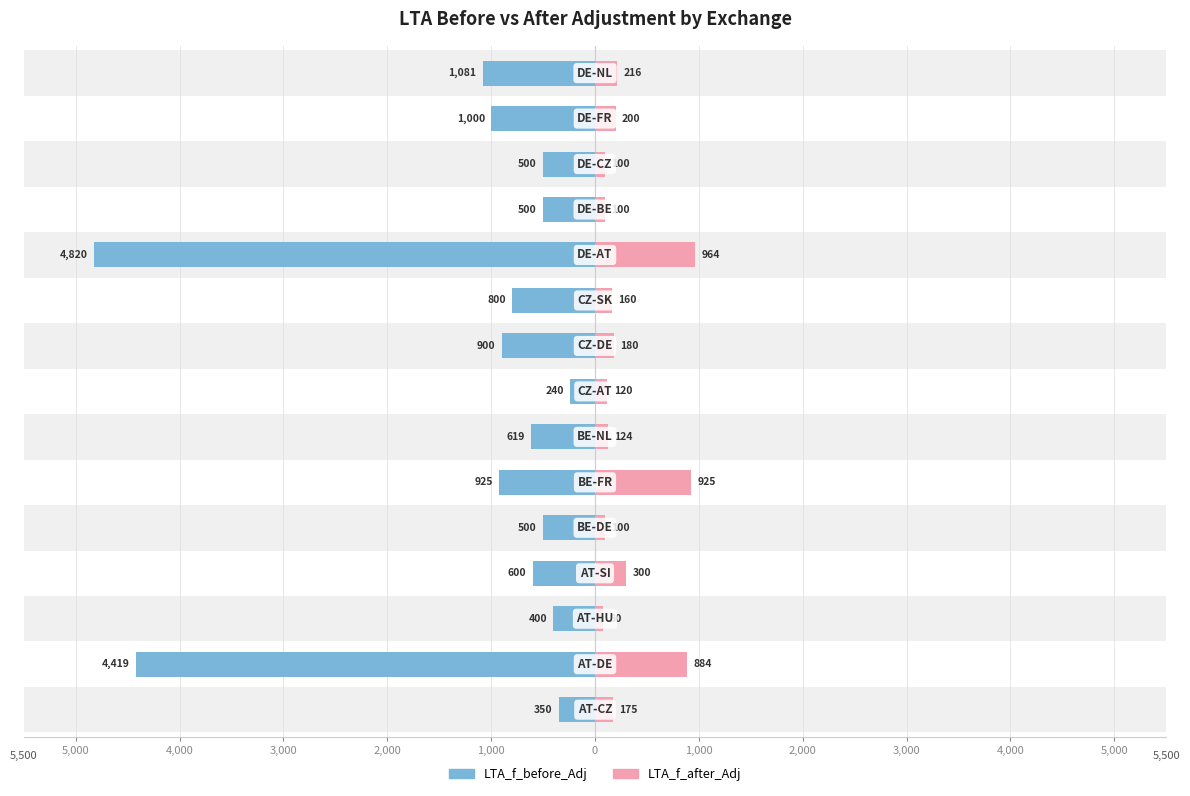

What are all the series names shown in the legend?

LTA_f_before_Adj, LTA_f_after_Adj